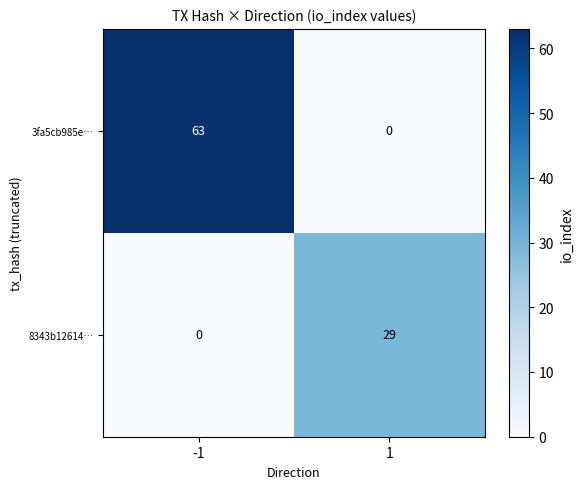

What is the difference between the maximum and minimum values in the 8343b12614… series?

29